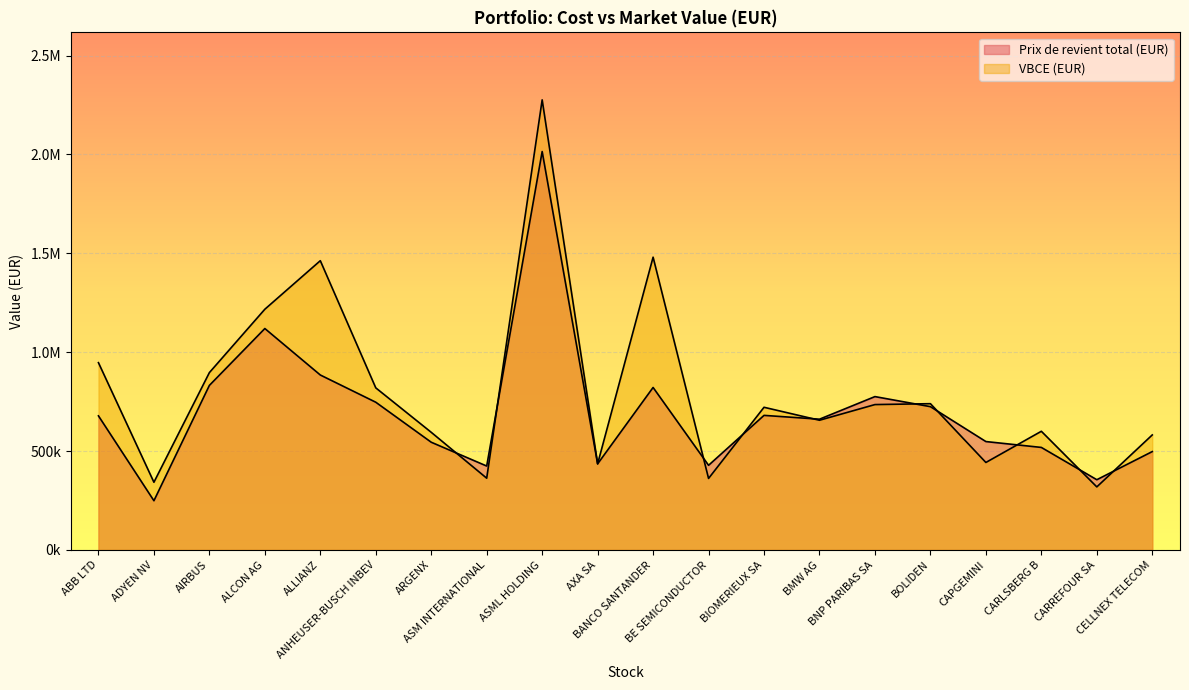

What is the label of the 14th point from the left?

BMW AG